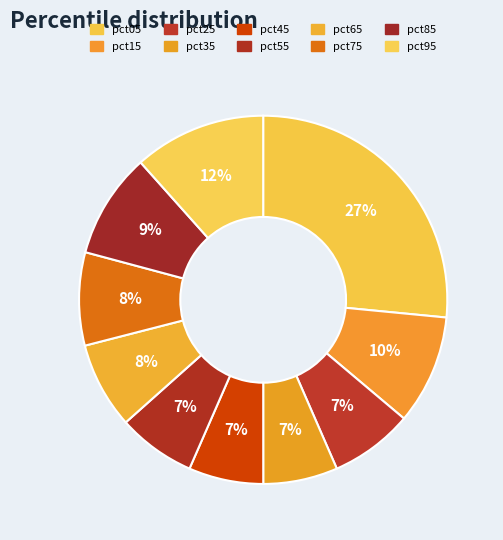

How much of the chart is everything except pct35?

93.5%